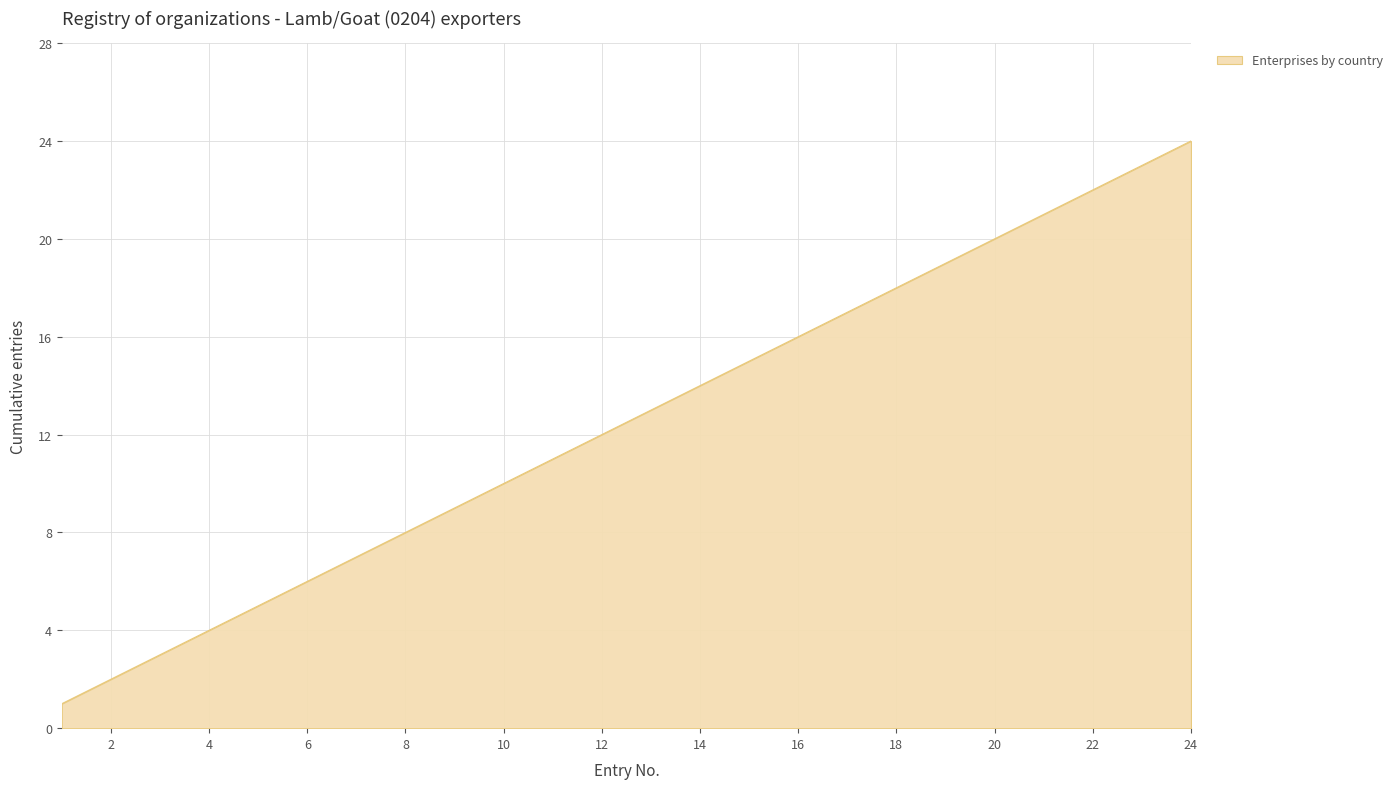

What is the greatest value displayed?

24